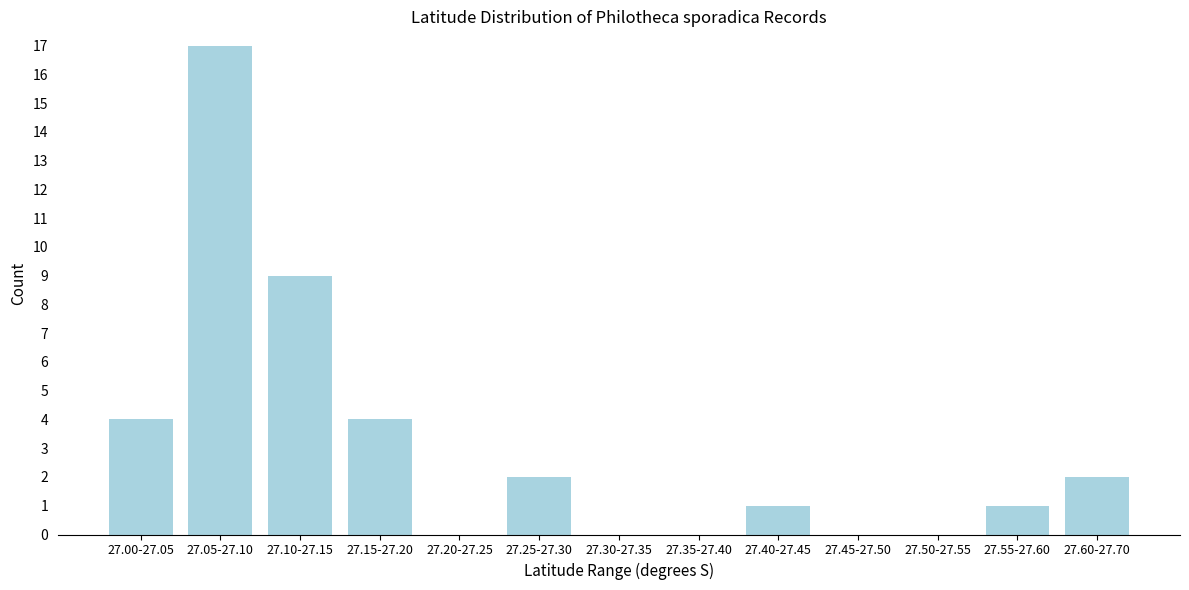

Reading left to right, transcribe all the data shown in this chart.

27.00-27.05=4	27.05-27.10=17	27.10-27.15=9	27.15-27.20=4	27.20-27.25=0	27.25-27.30=2	27.30-27.35=0	27.35-27.40=0	27.40-27.45=1	27.45-27.50=0	27.50-27.55=0	27.55-27.60=1	27.60-27.70=2